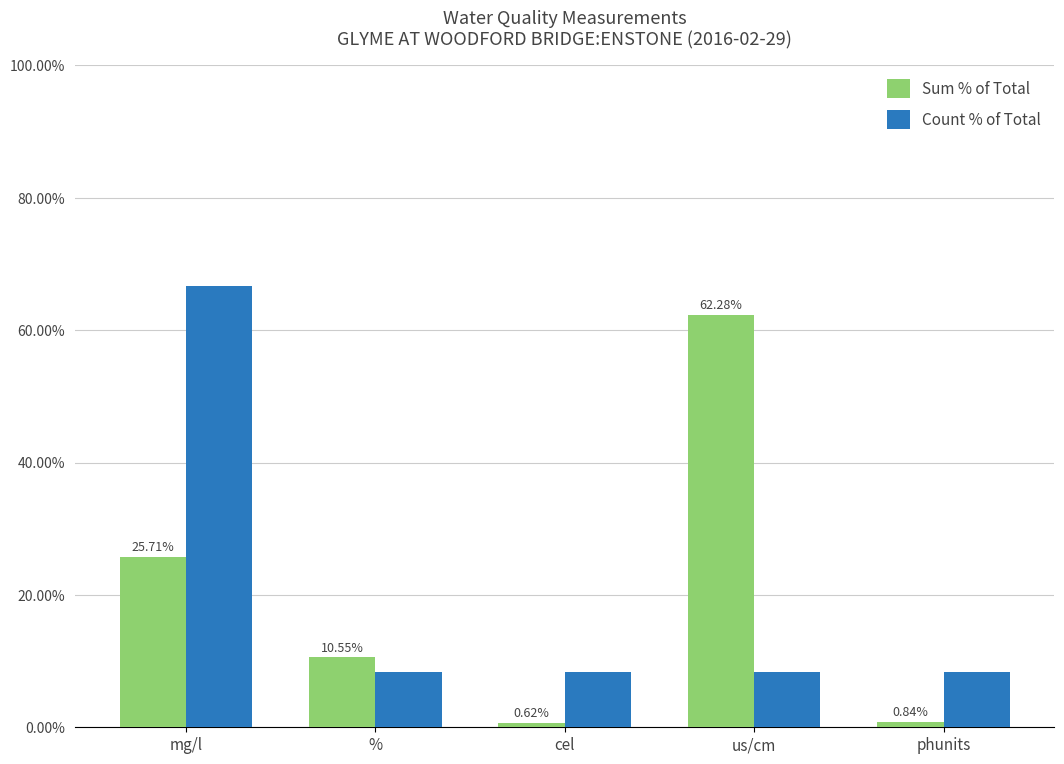

Which series changed the most between cel and phunits?

Sum % of Total